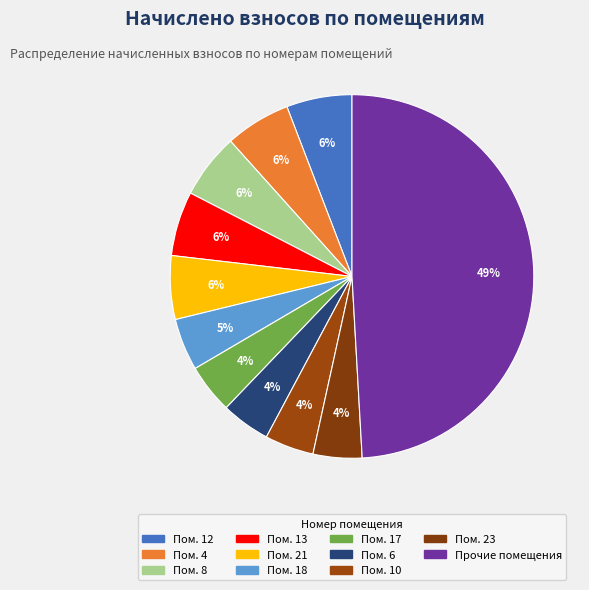

How many slices are in this pie chart?

11